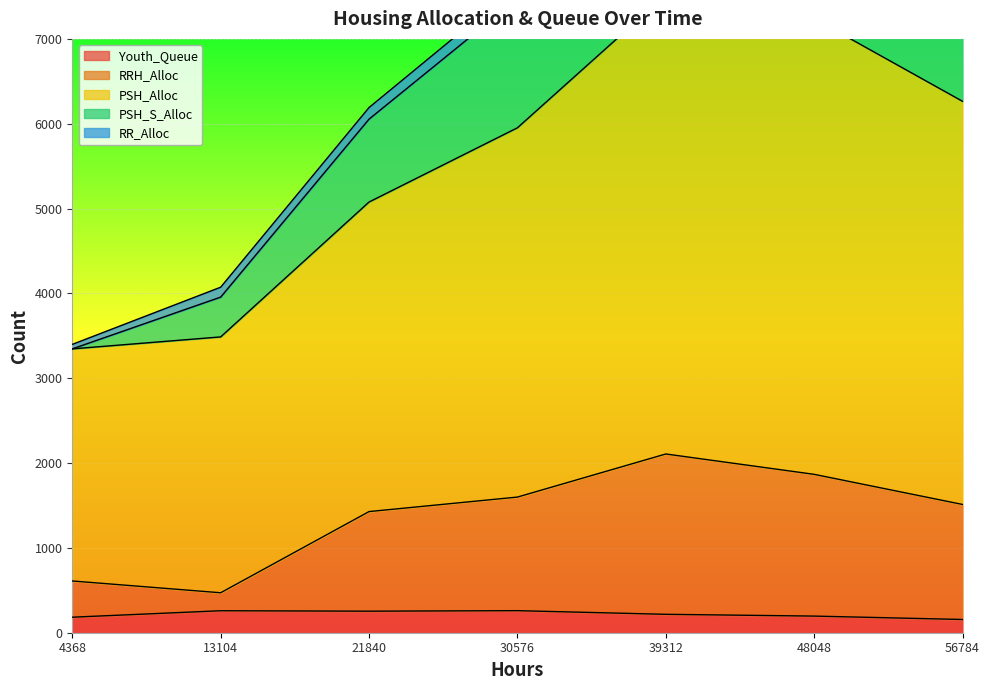

What is the lowest value of the Youth_Queue series?

156